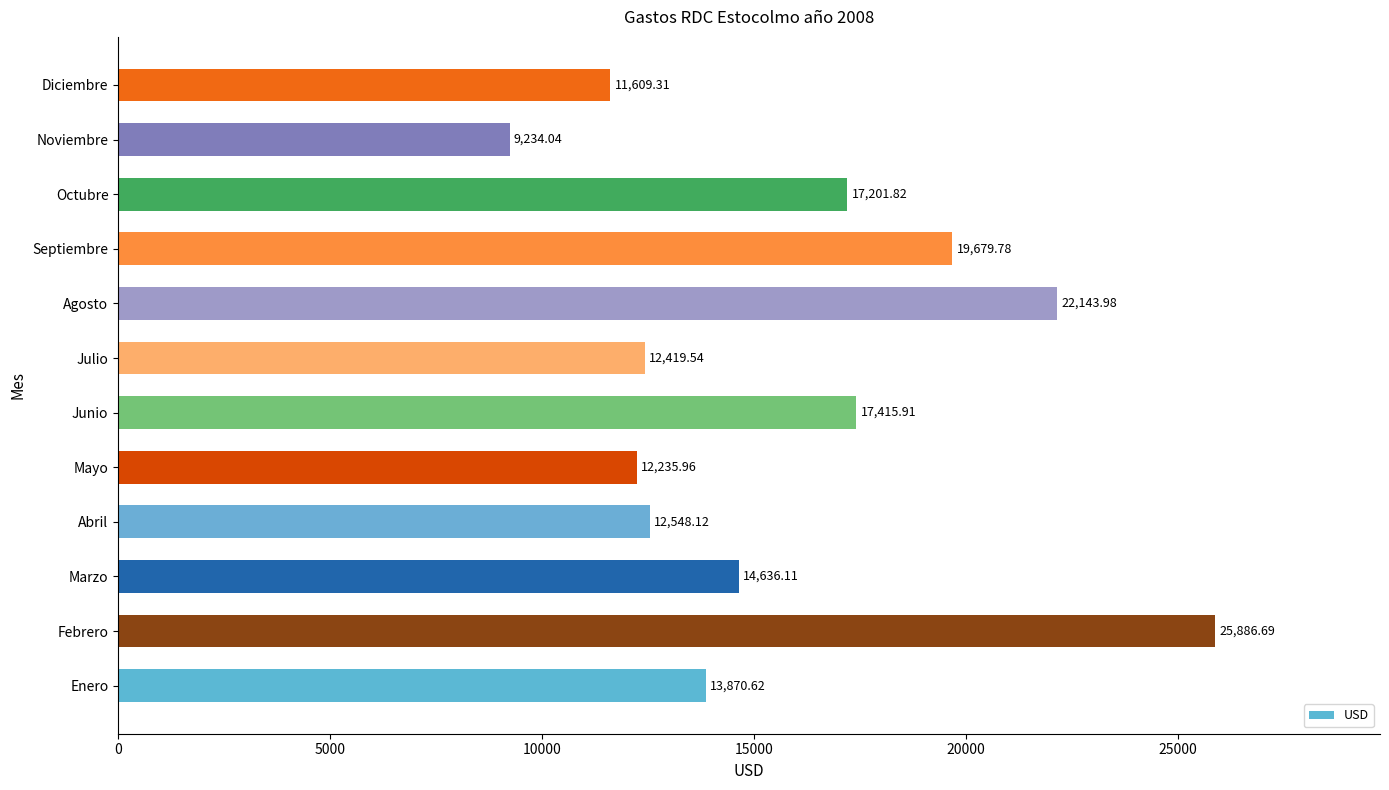

What is the change in value from Mayo to Septiembre?

+7443.8